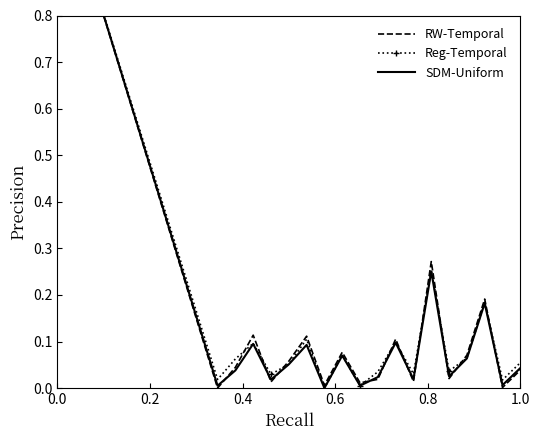

True or false: Reg-Temporal and SDM-Uniform intersect in this chart.

False